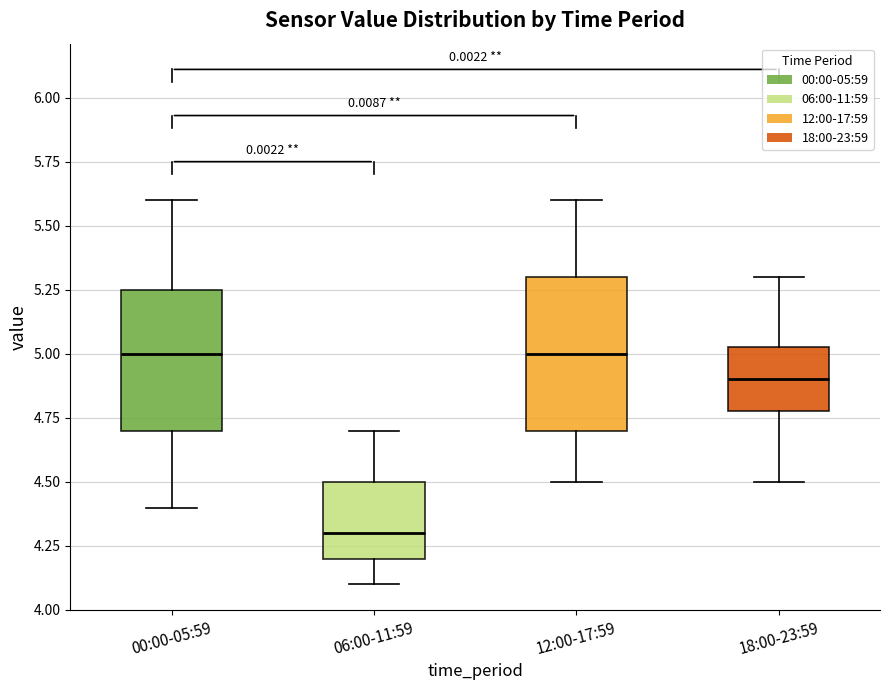

Which box has the lowest median line?

06:00-11:59